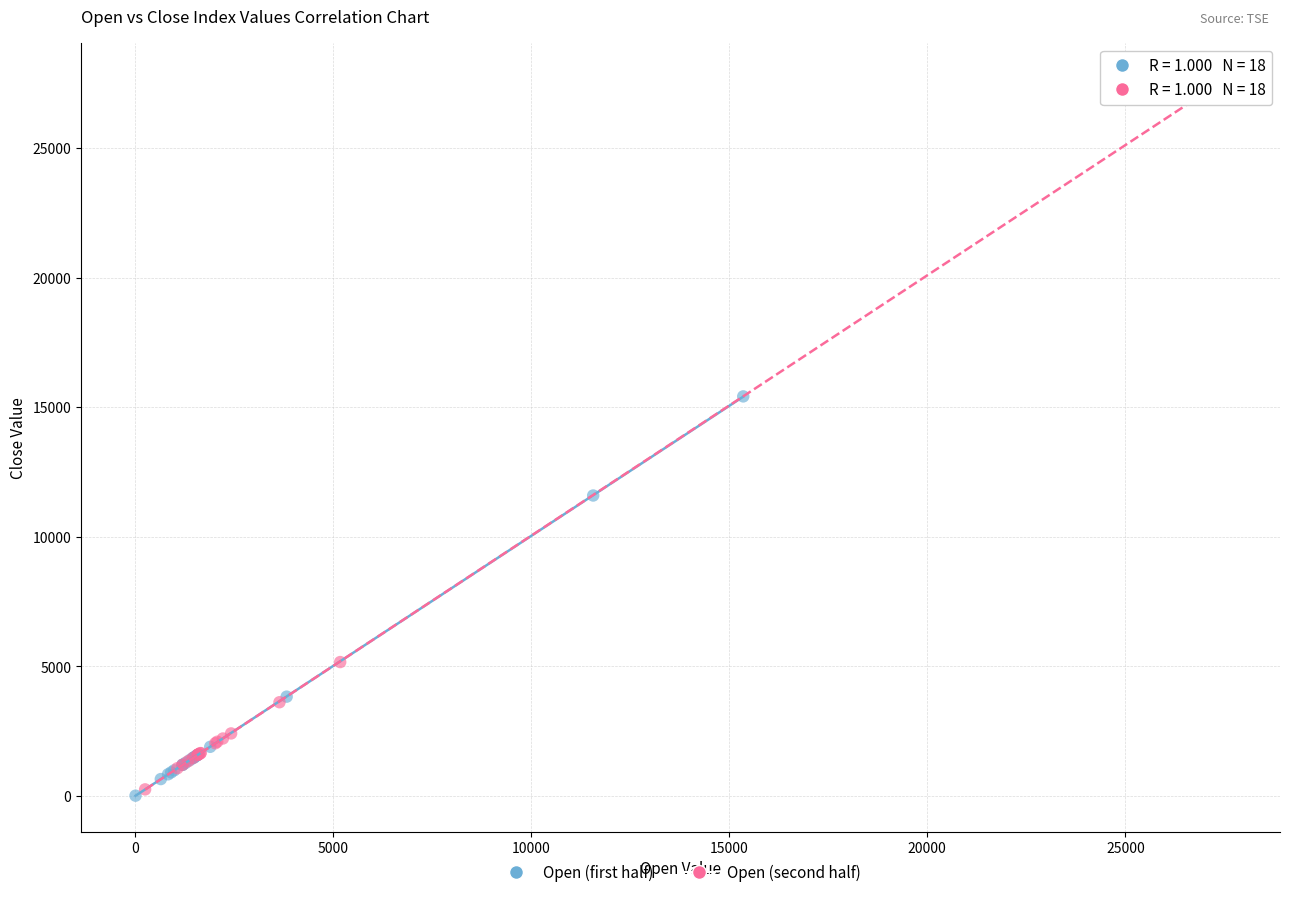

Which series has the widest spread of Y values?

Open (second half)